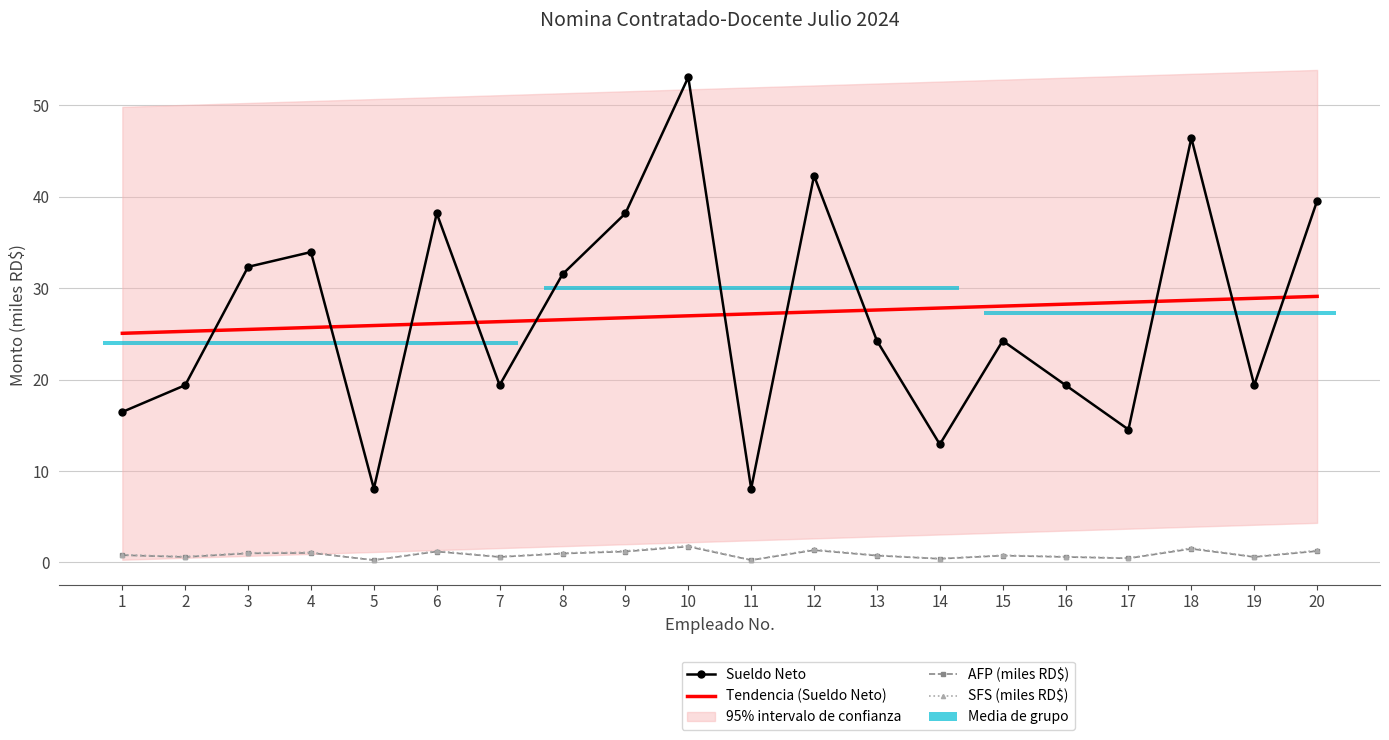

Rank the categories by SFS value from highest to lowest.

10, 18, 12, 20, 6, 9, 4, 3, 8, 13, 15, 2, 7, 16, 19, 1, 17, 14, 5, 11